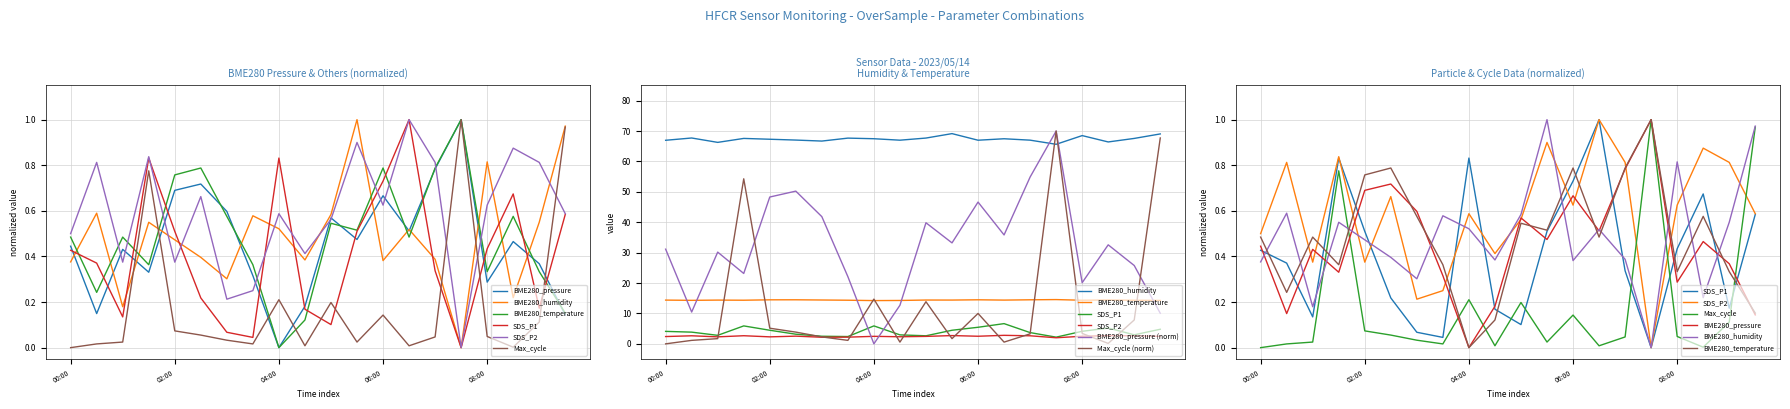

What is the label of the 14th point from the left?

06:30